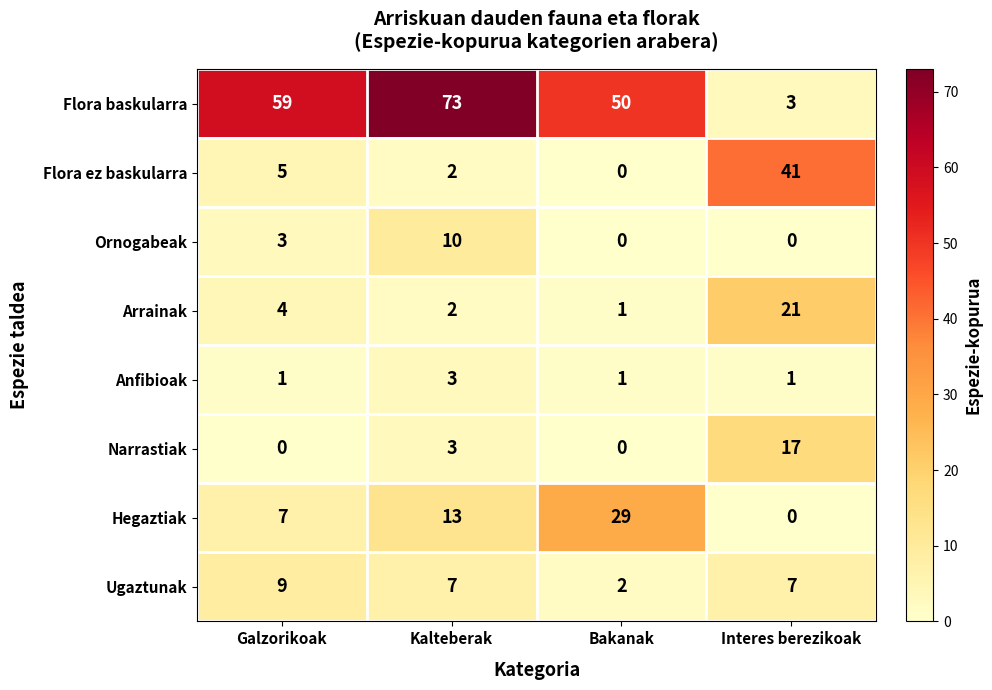

At which label is Ornogabeak closest to 5?

Galzorikoak